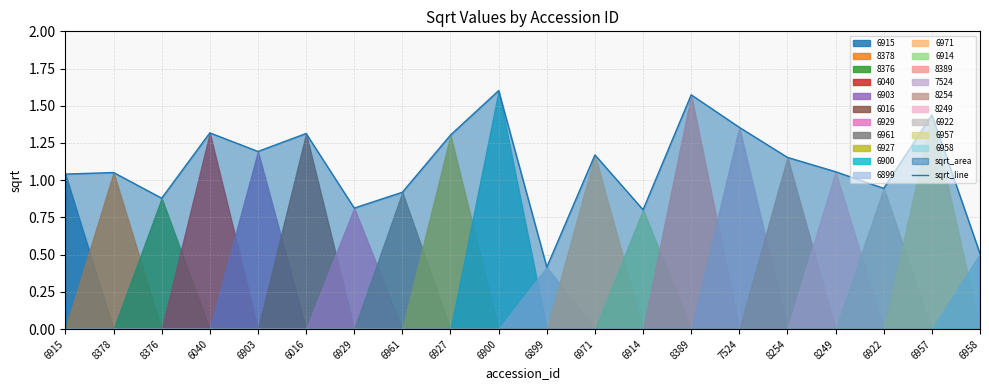

What position from the left is 7524?

15